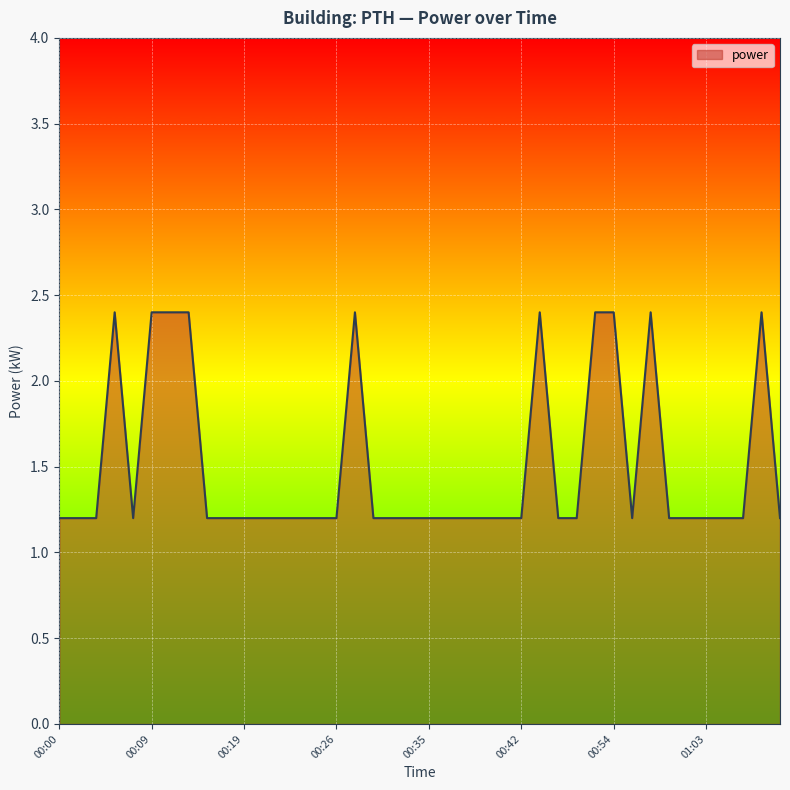

What is the maximum value shown in the chart?

2.4